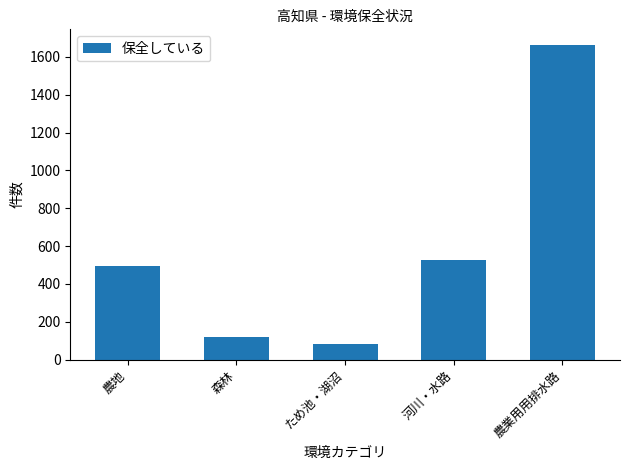

Reading right to left, list all the values displayed in this chart.

1662	527	83	119	493